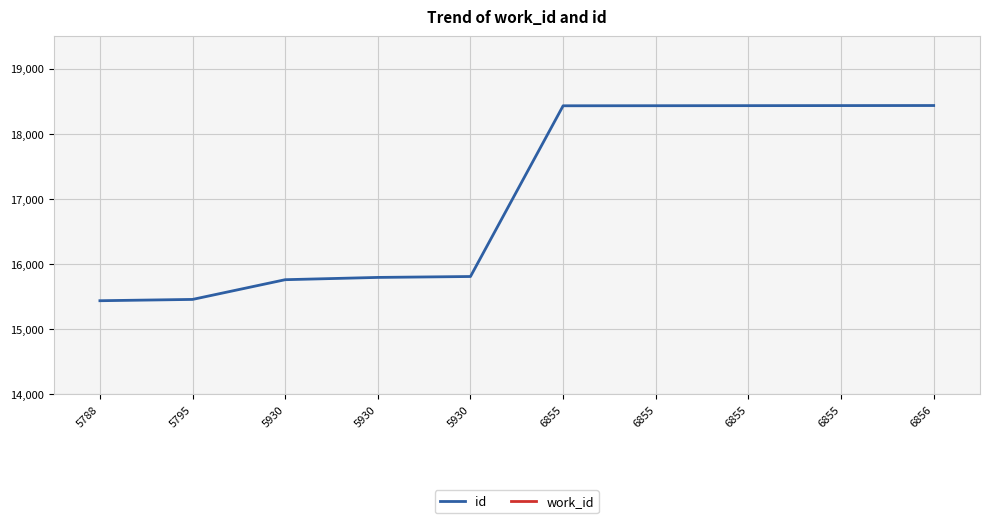

True or false: work_id and id intersect in this chart.

False